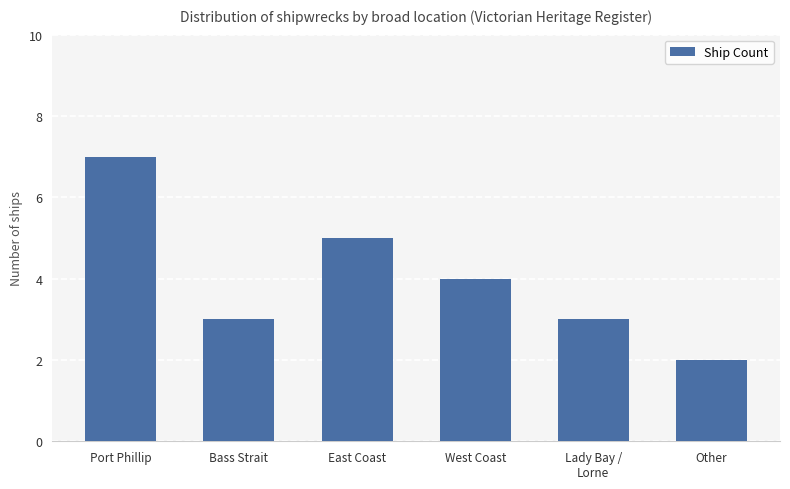

What position from the right is Other?

1